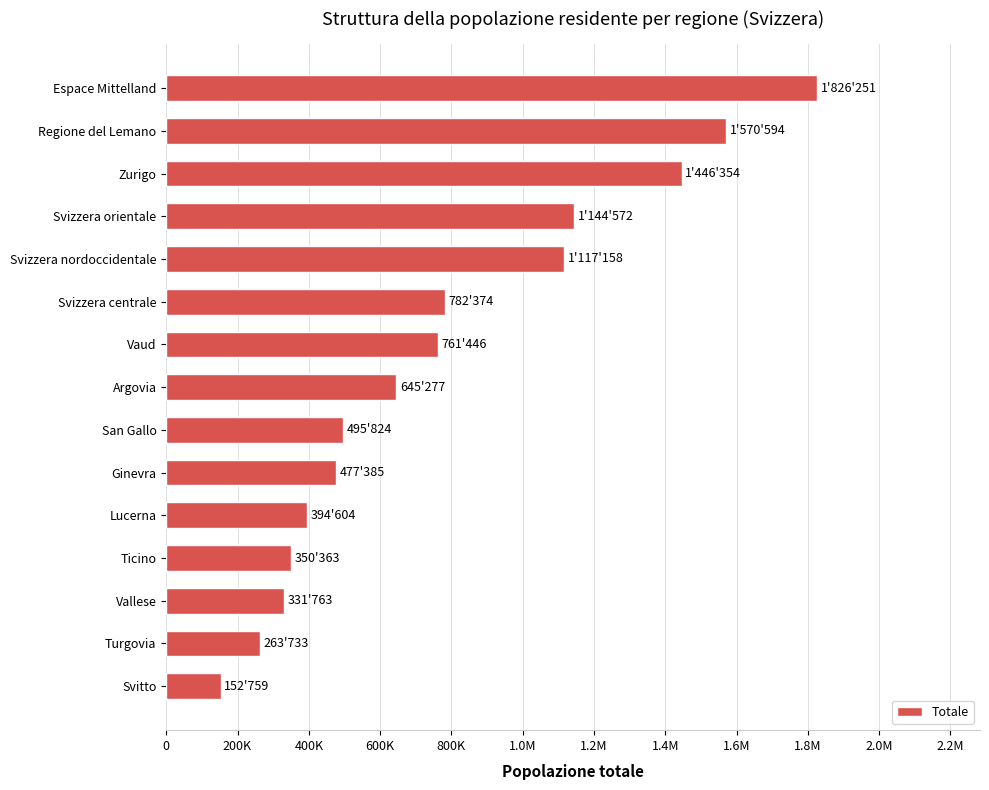

Are the bars horizontal?

Yes